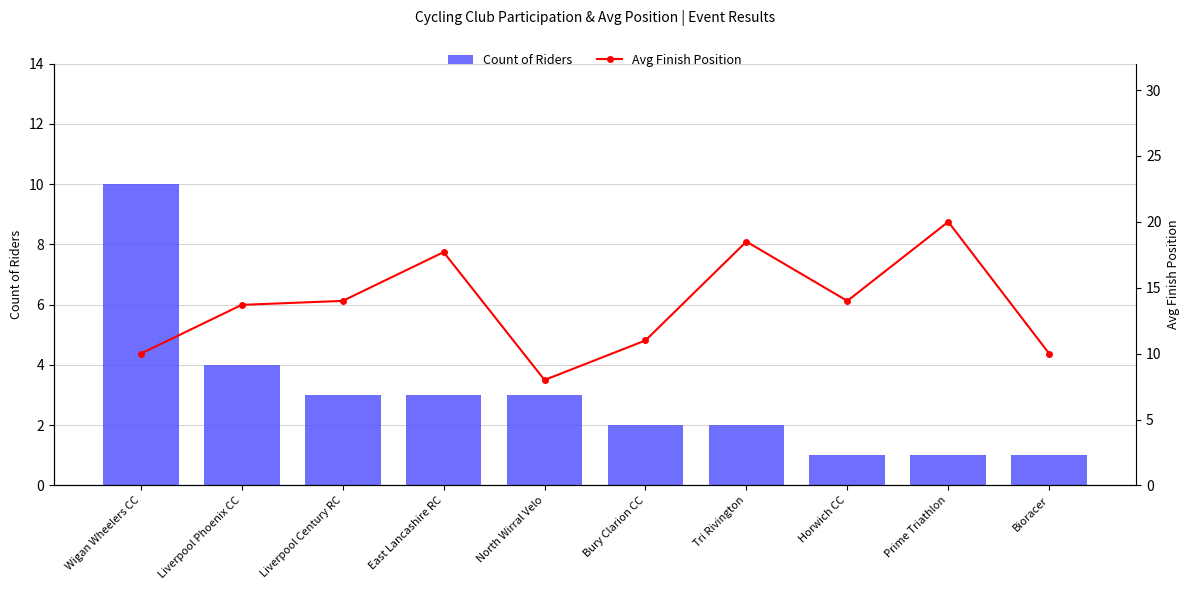

Reading left to right, list all the values displayed in this chart.

Count of Riders: 10.0	4.0	3.0	3.0	3.0	2.0	2.0	1.0	1.0	1.0
Avg Finish Position: 10.0	13.7	14.0	17.7	8.0	11.0	18.5	14.0	20.0	10.0